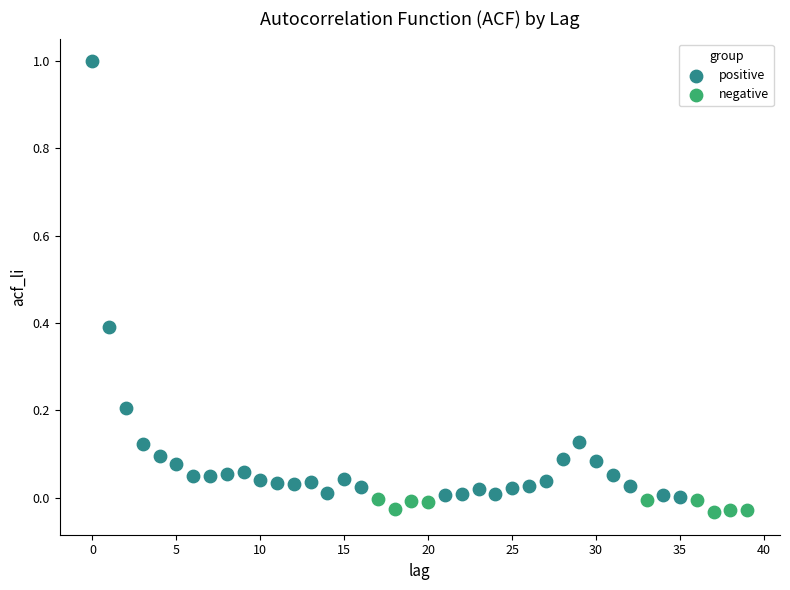

Which series has the widest spread of Y values?

positive